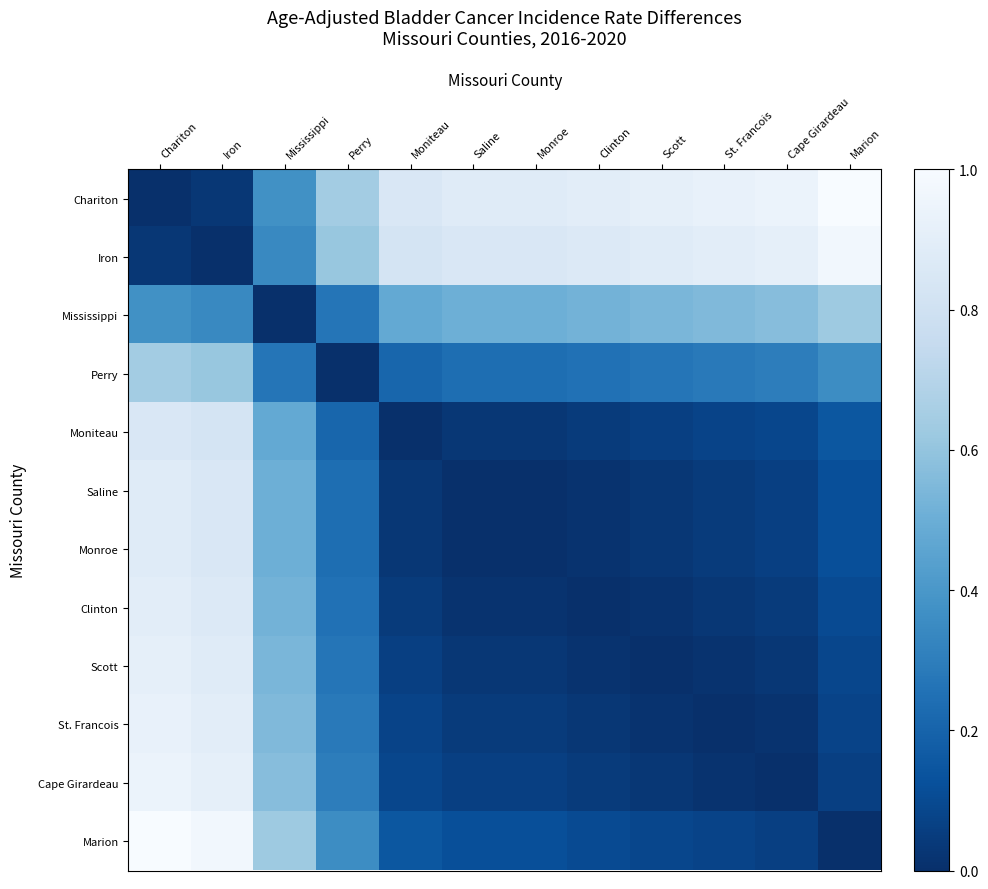

What is the difference between the maximum and second lowest values in the Marion series?

0.9